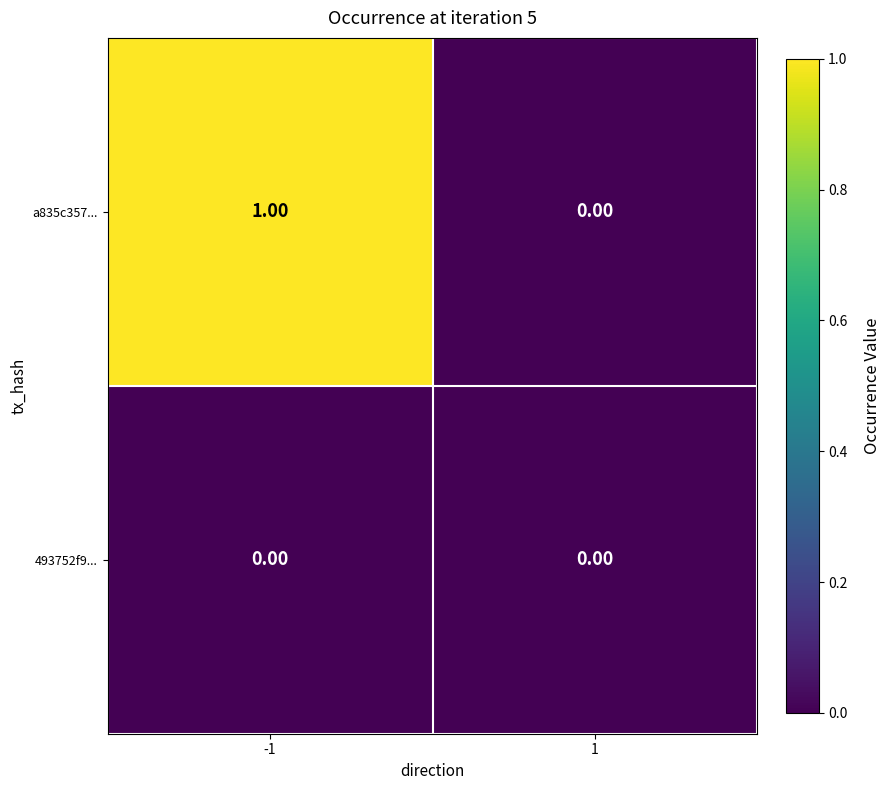

Which series has the largest range (max minus min)?

a835c357...